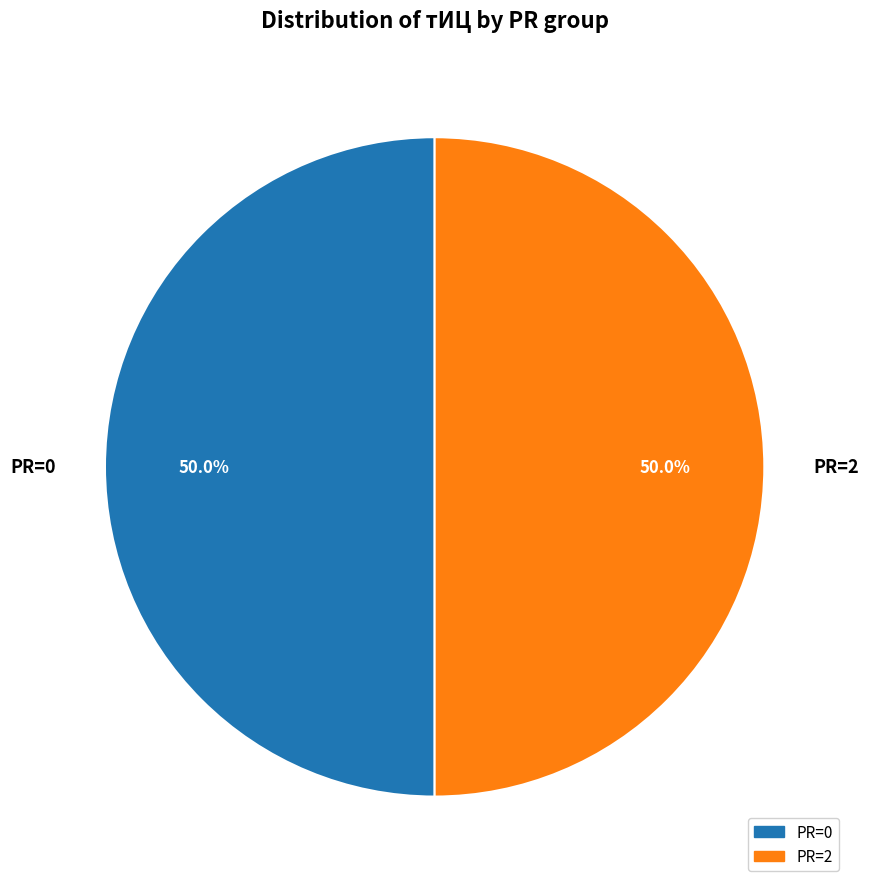

What is the total percentage of PR=0 and PR=2?

100.0%